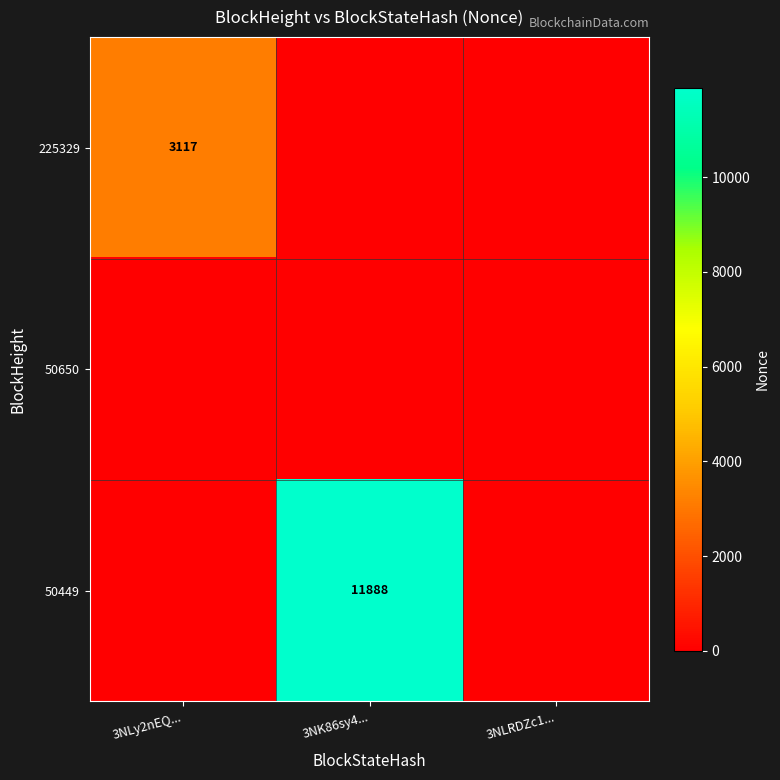

Is it true that 225329 equals 3117 at 3NLy2nEQ...?

True